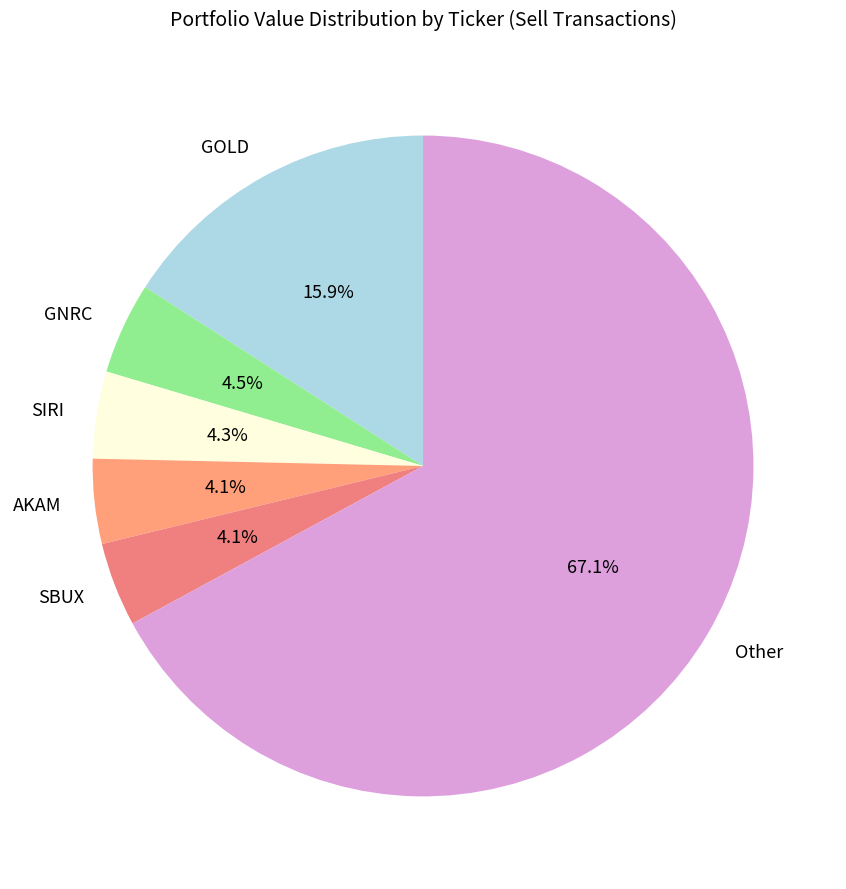

How many segments does this pie chart have?

6